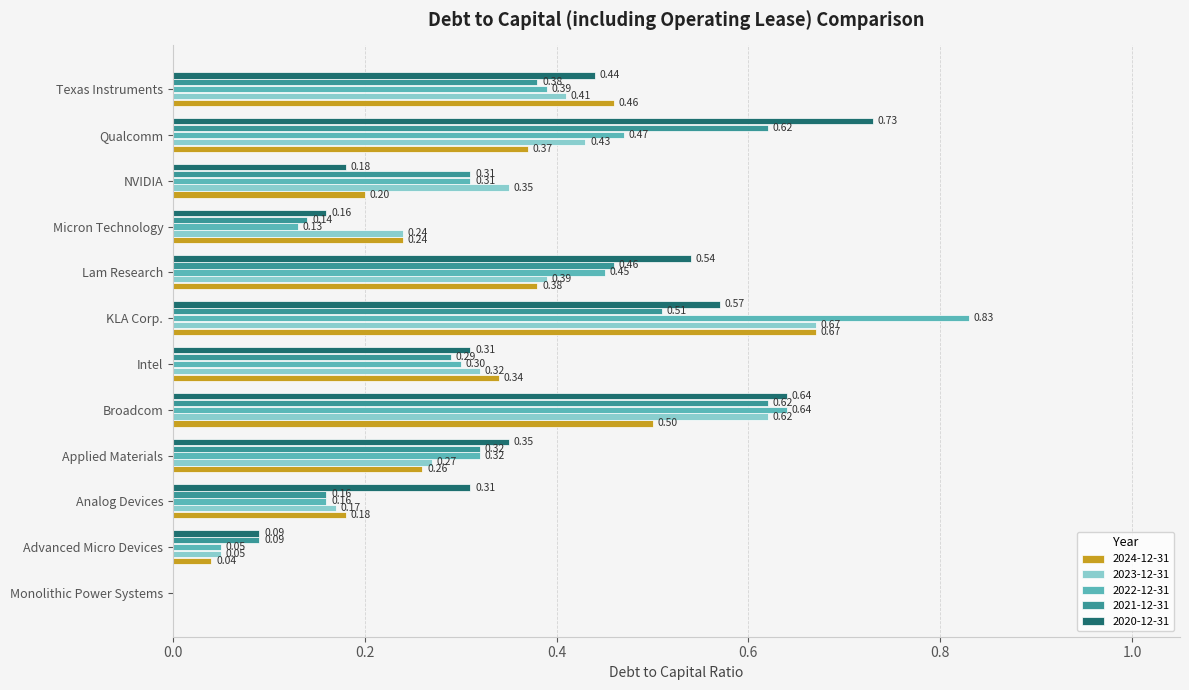

Is it true that 2023-12-31 equals 0.6 at Lam Research?

False